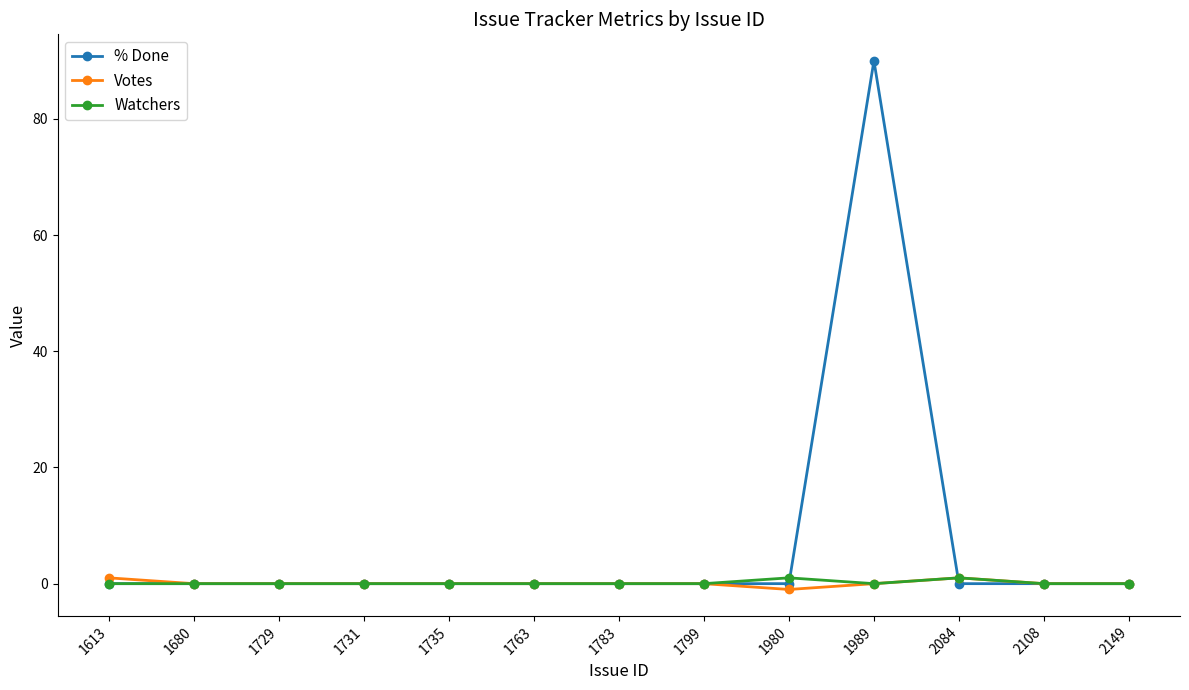

How many distinct data groups are displayed?

3